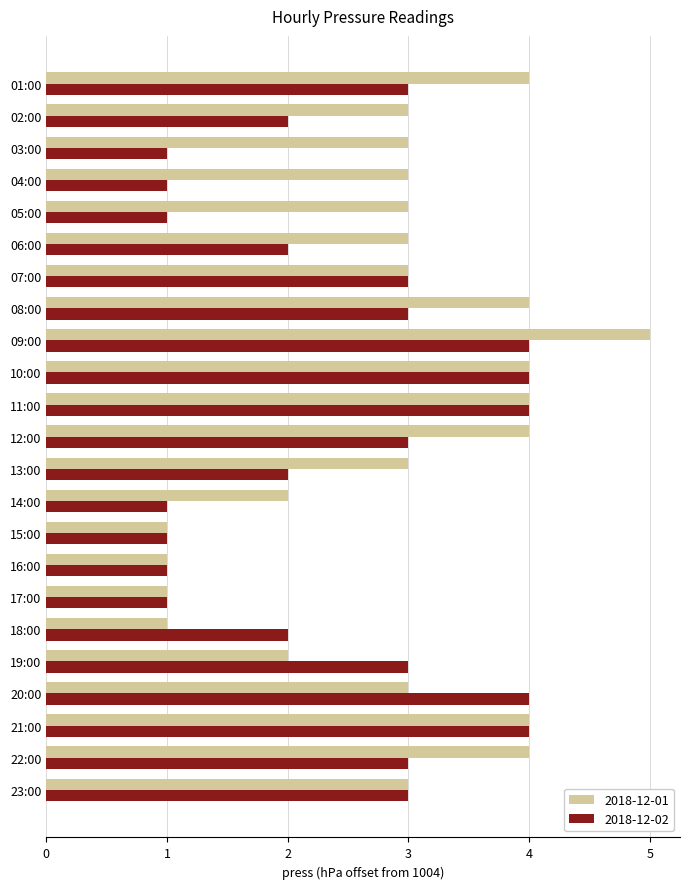

What is the greatest value displayed?

5